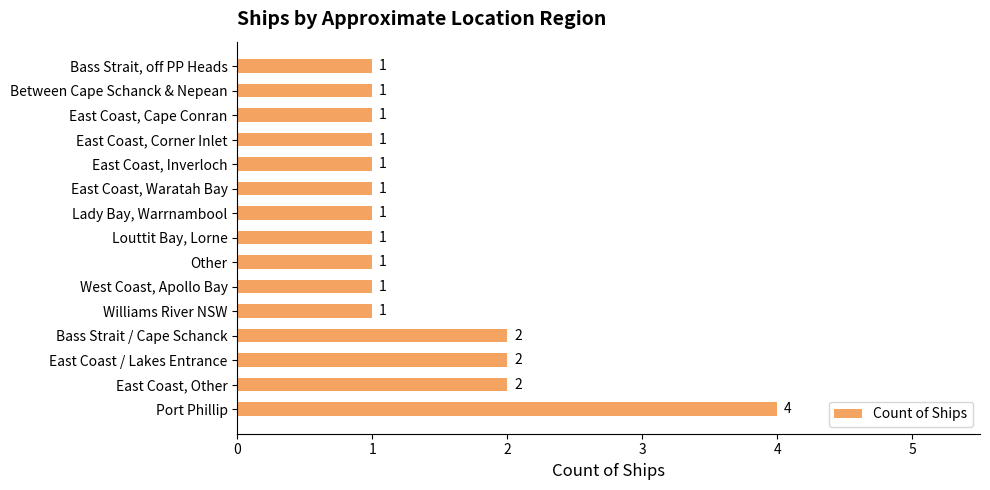

How many categories are shown in the chart?

15